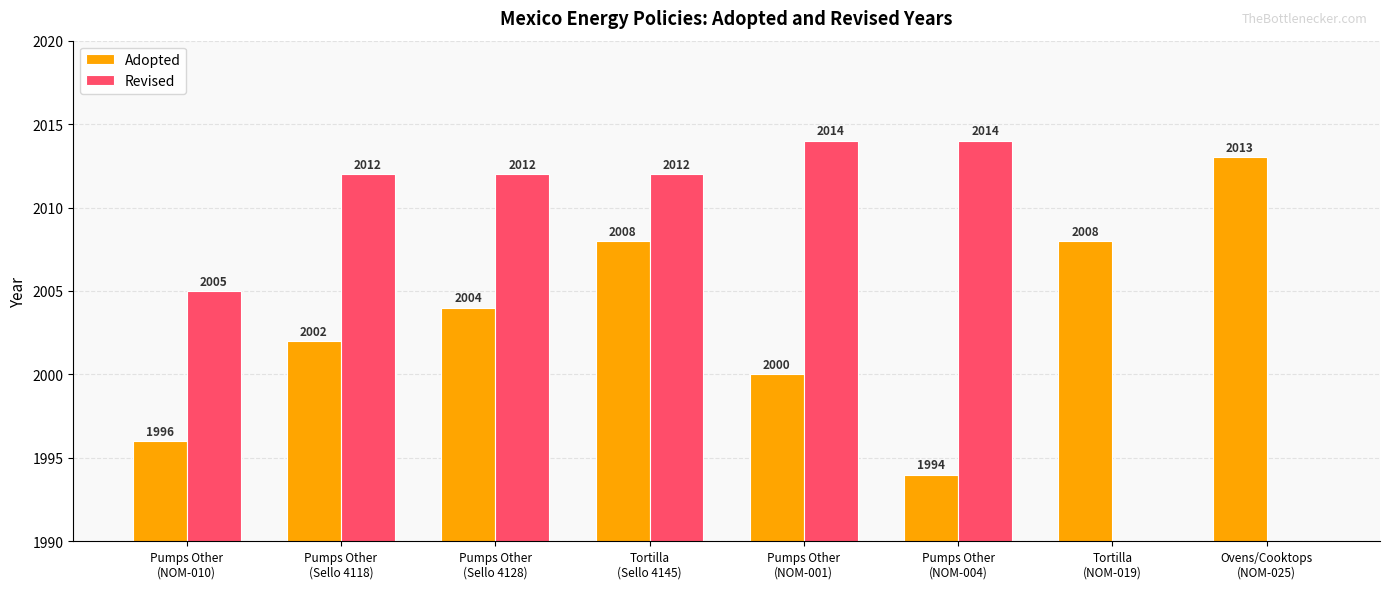

At which label does Adopted first exceed 2004?

Tortilla
(Sello 4145)